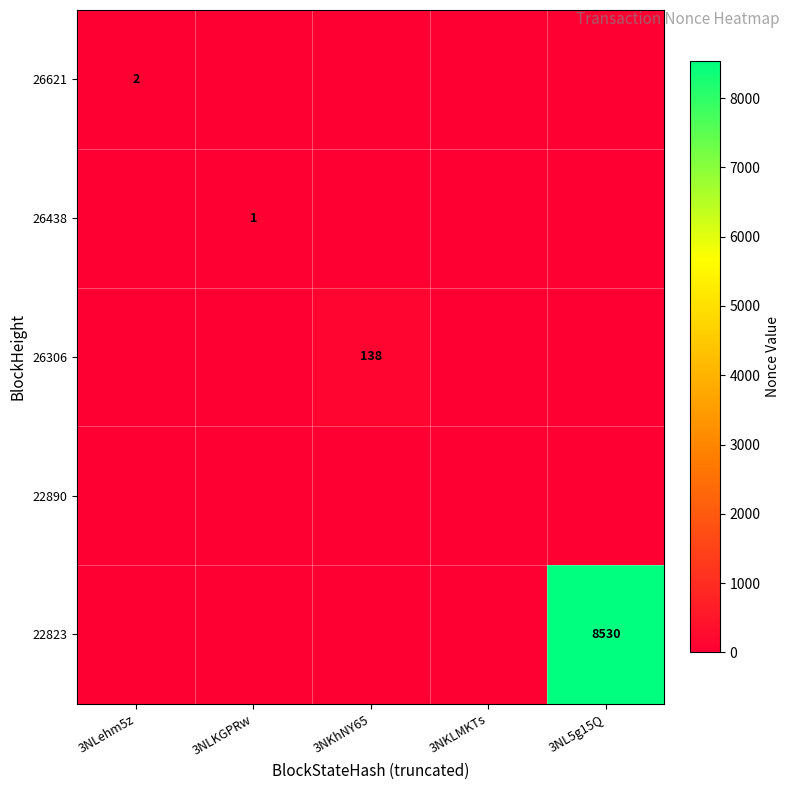

The 26621 series shows 3 at 3NLehm5z. True or false?

False